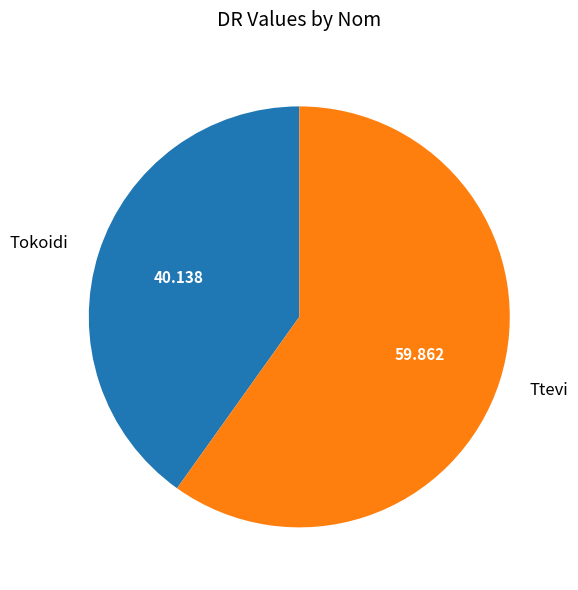

Do Ttevi and Tokoidi together represent more than half of the pie?

Yes